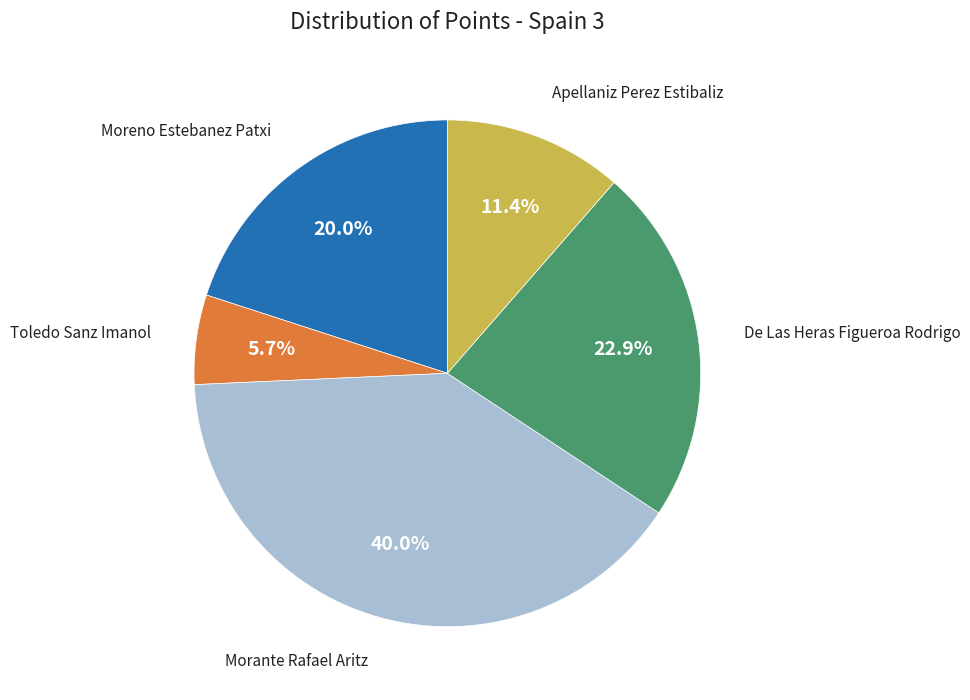

Does any single category account for the majority?

No